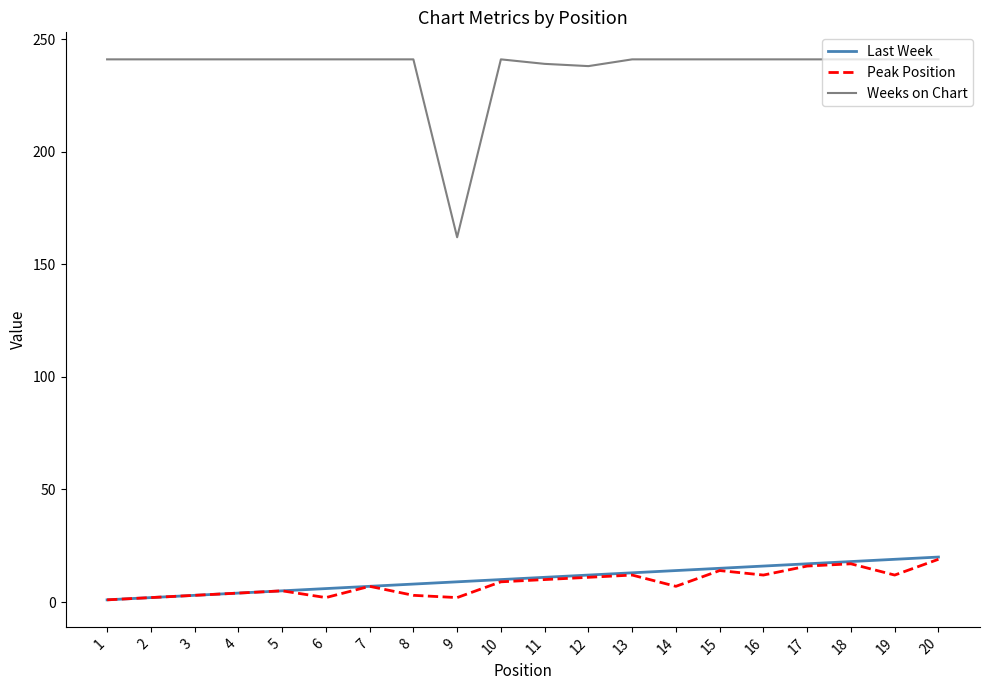

Which series has the largest total across all categories?

Weeks on Chart